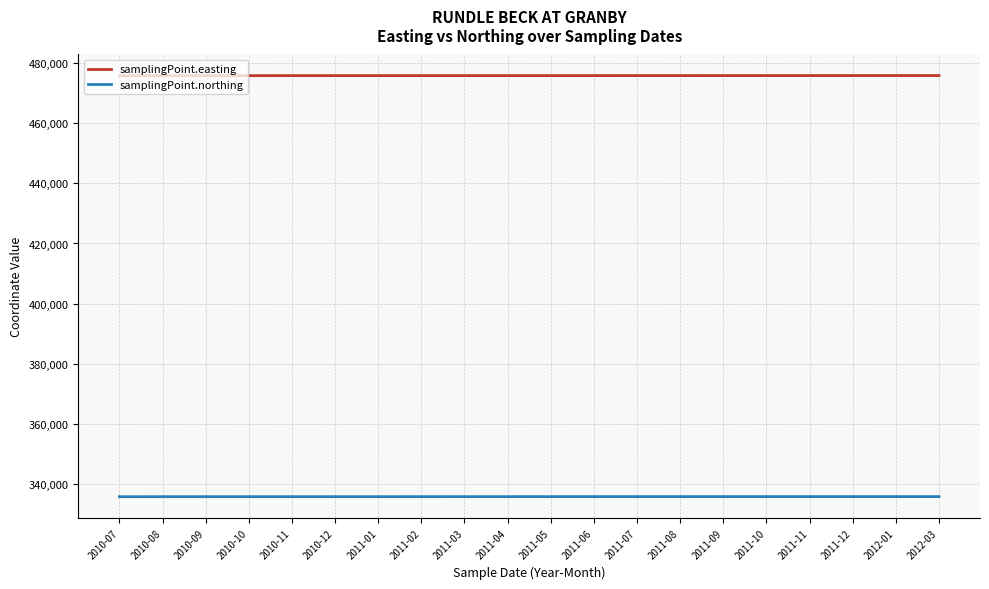

The value of samplingPoint.northing at 2011-03 is 335875.0. True or false?

True